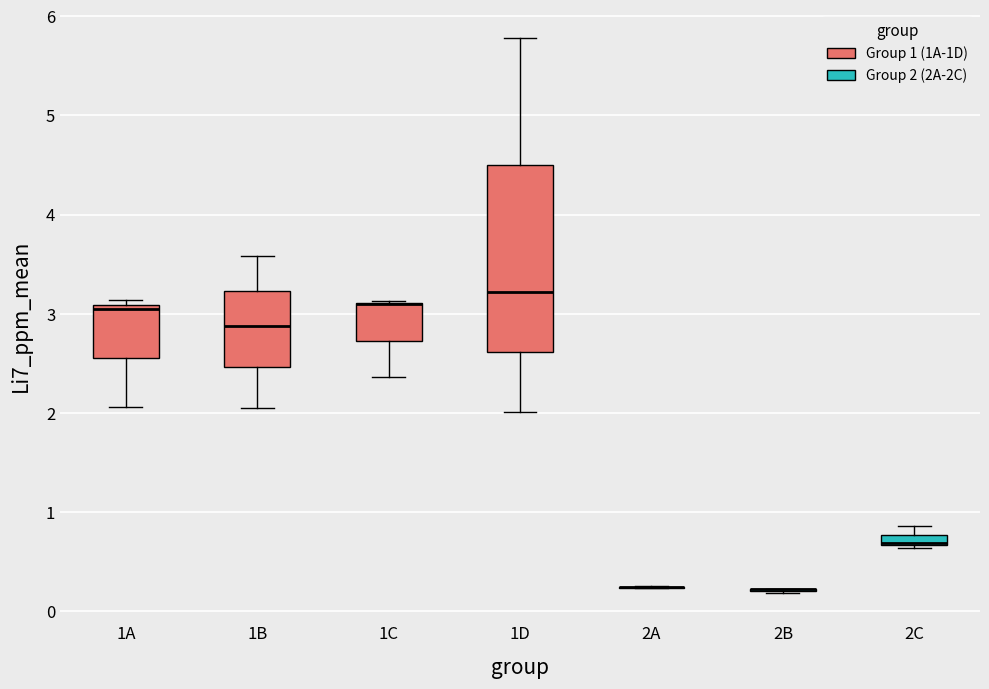

Which box is the tallest, from its lower edge to its upper edge?

1D